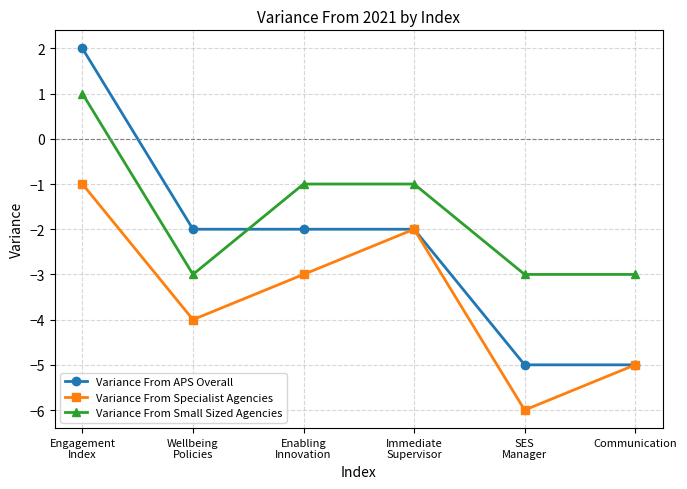

Does the chart display data point markers on the line(s)?

Yes